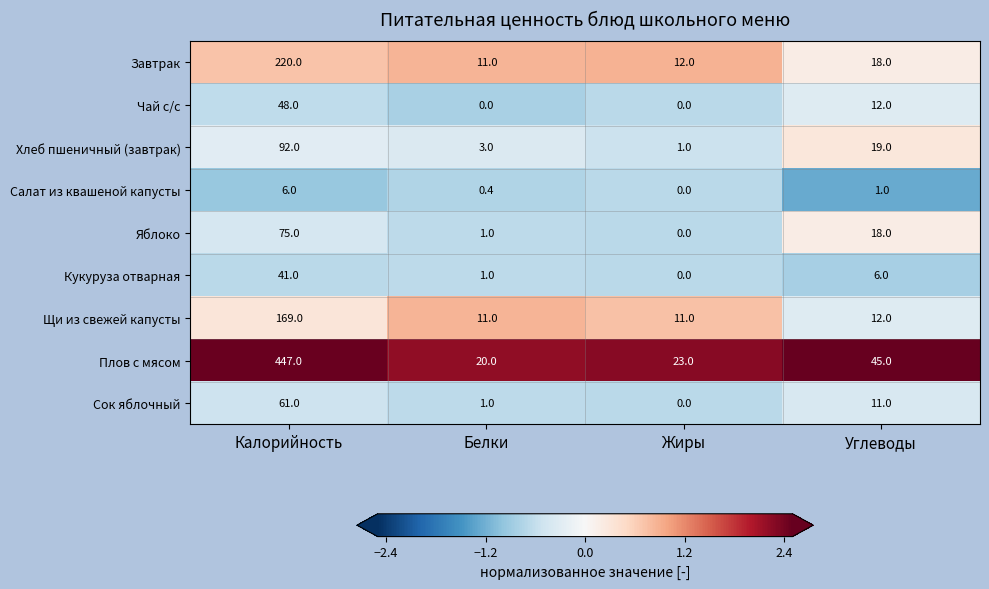

Which series has the widest spread of values?

Плов с мясом